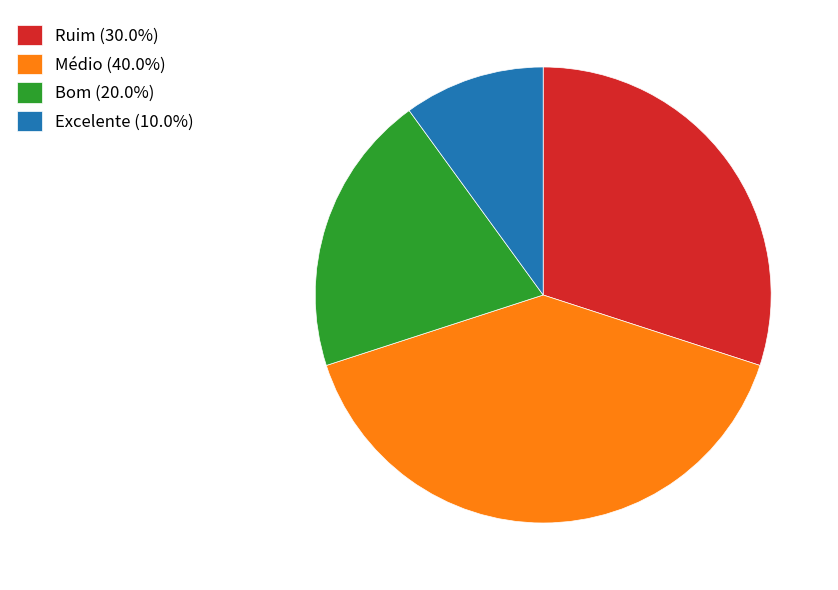

Is there any slice that represents more than half of the pie?

No